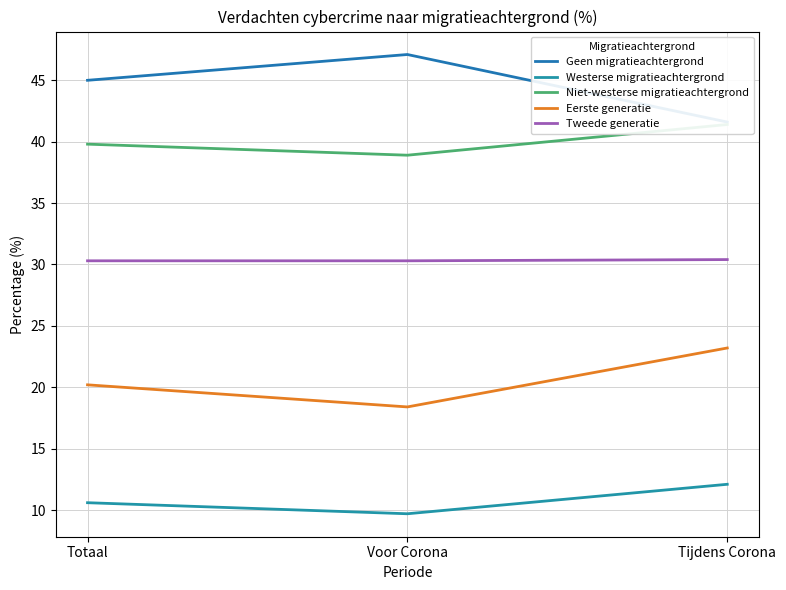

What is the difference between the Westerse migratieachtergrond values at Voor Corona and Tijdens Corona?

2.4